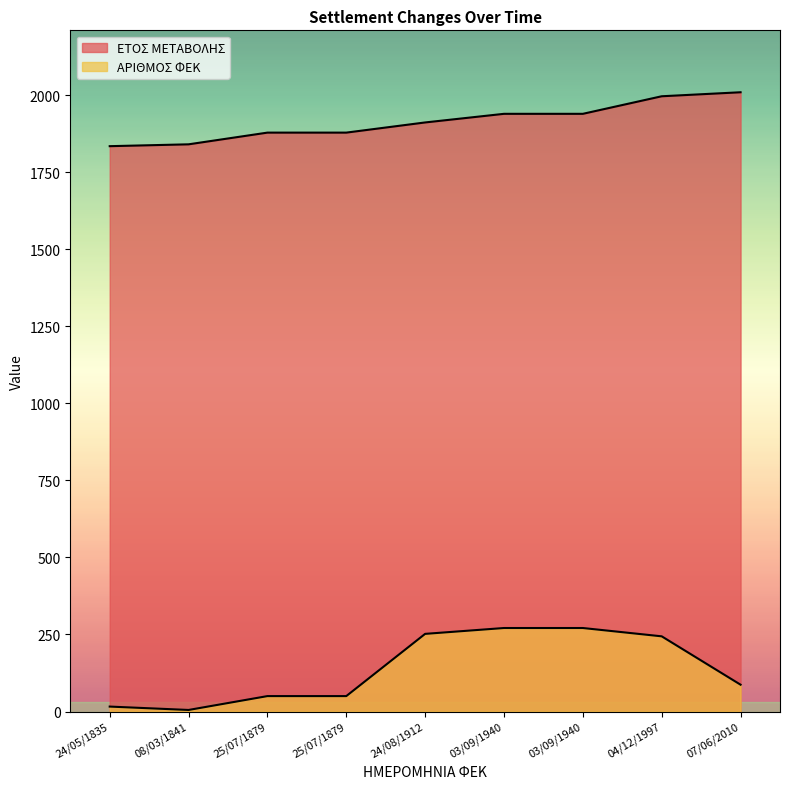

Does the chart display data point markers on the line(s)?

No